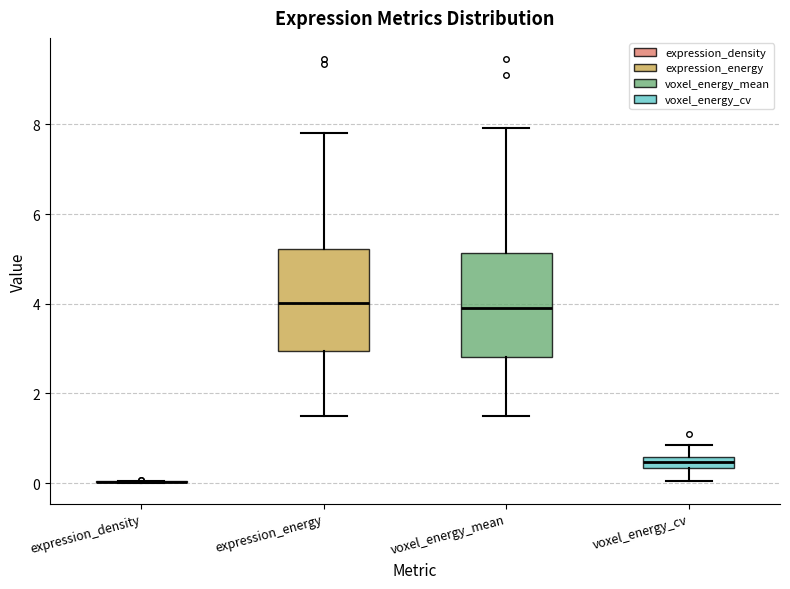

Where does the upper whisker of the box for voxel_energy_cv end on the y-axis? The values are not printed on the chart, so give them approximately, as read against the axis.

0.8